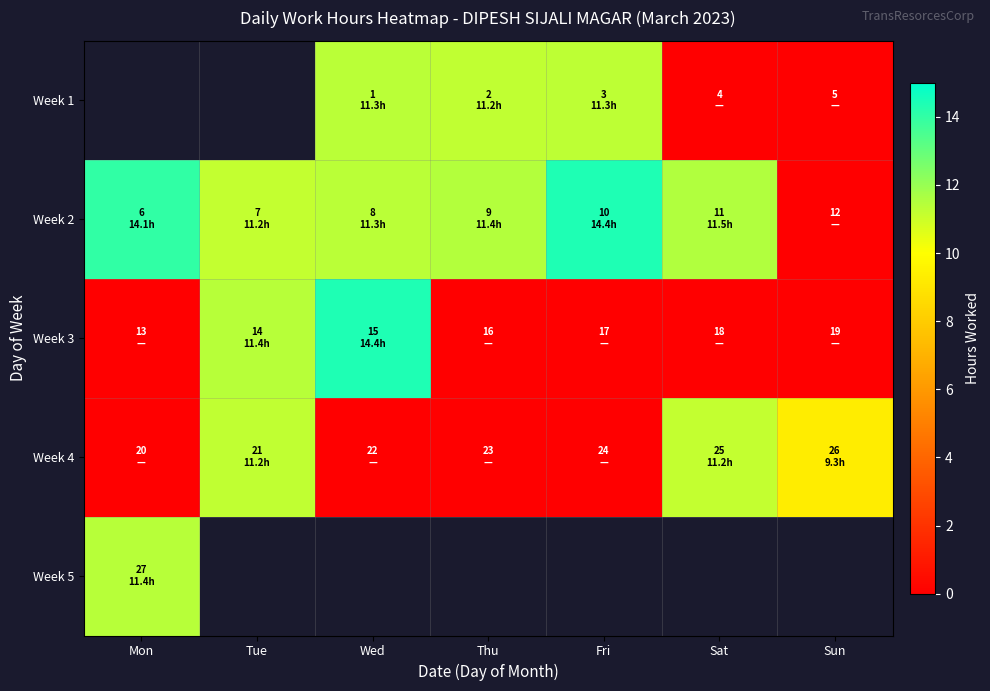

How many data points does each series have?

7